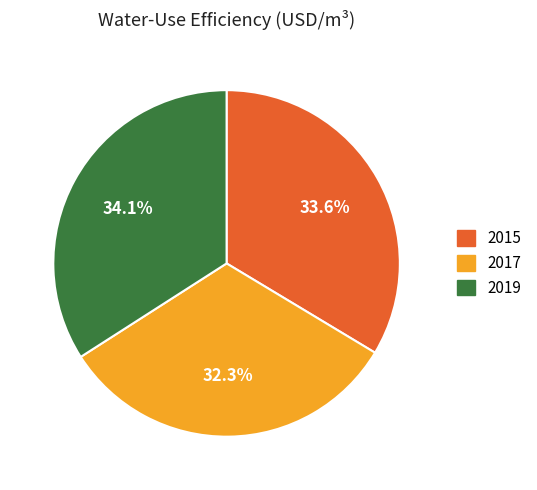

How many slices are in this pie chart?

3